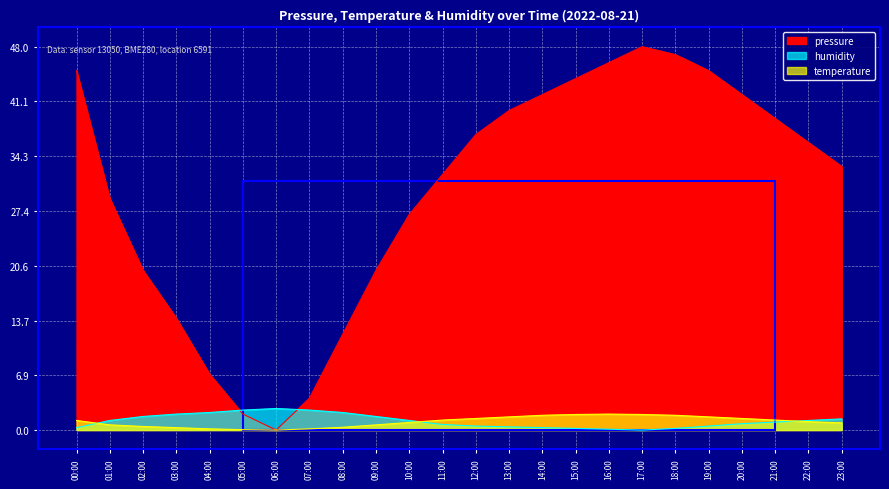

What is the sum of the pressure values at 09:00 and 03:00?

34.0